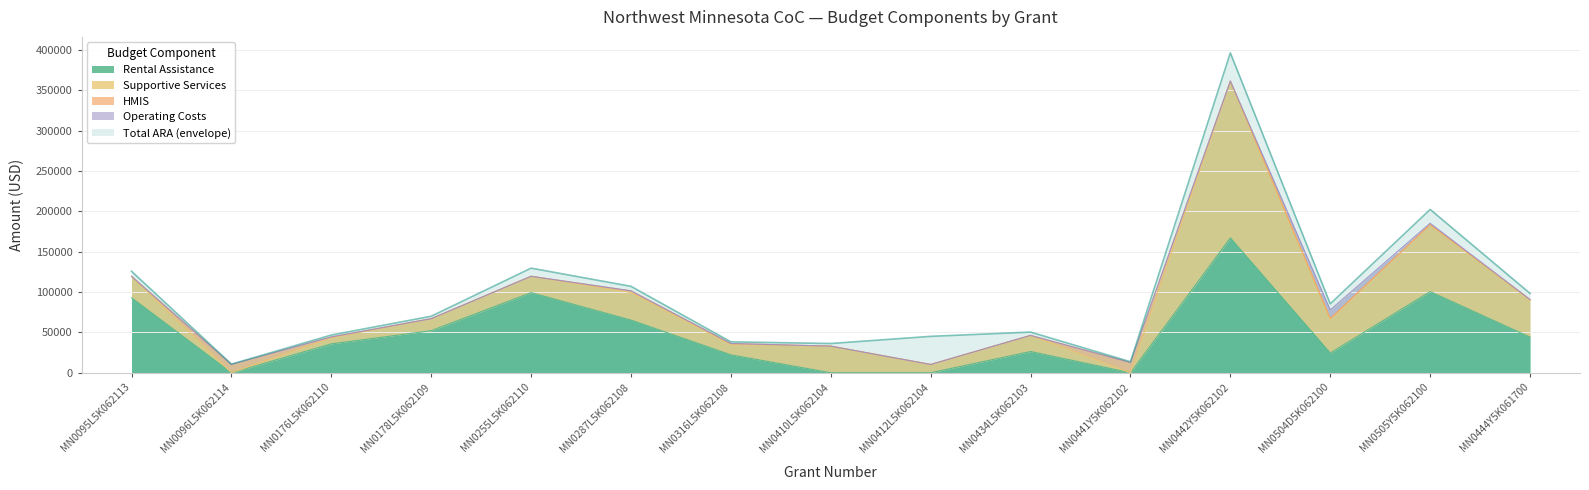

What is the label of the 13th point from the right?

MN0176L5K062110